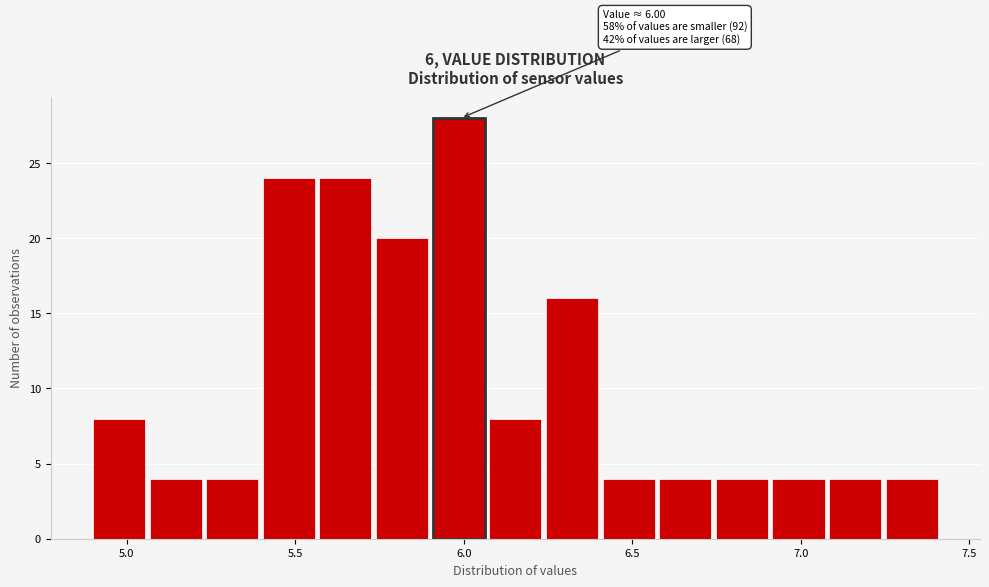

Read against the x-axis, roughly where is the centre of the tallest bar?

6.00